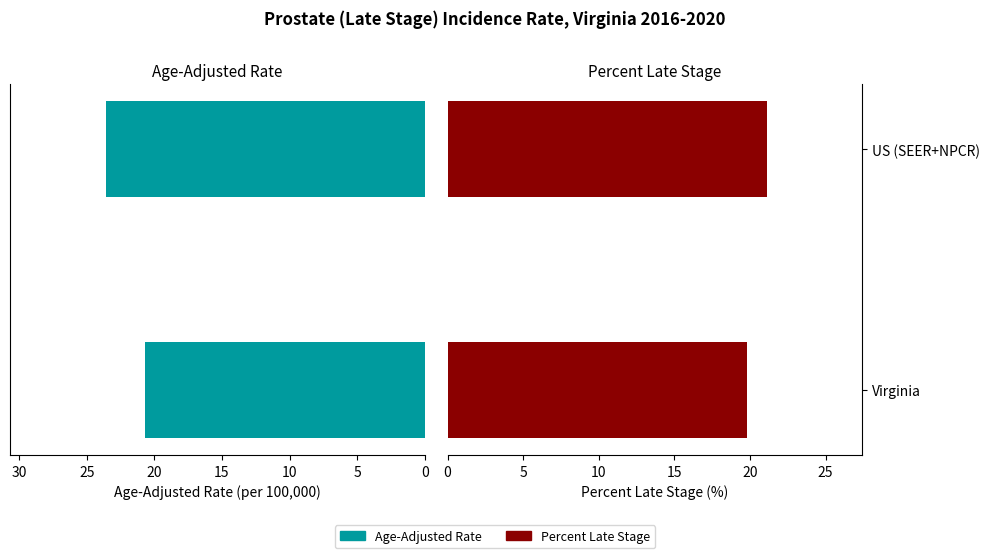

Which series changed the most between Virginia and US (SEER+NPCR)?

Age-Adjusted Rate